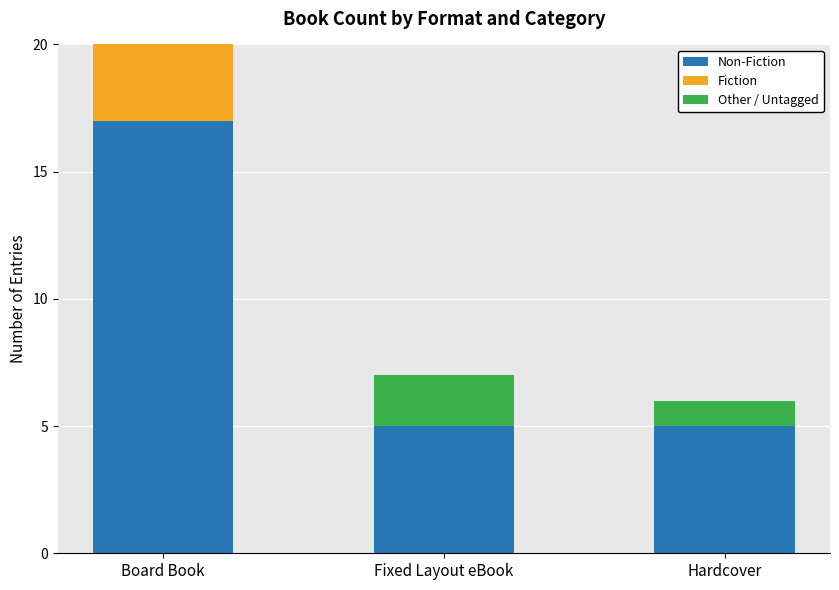

What is the total value across all series at Hardcover?

6